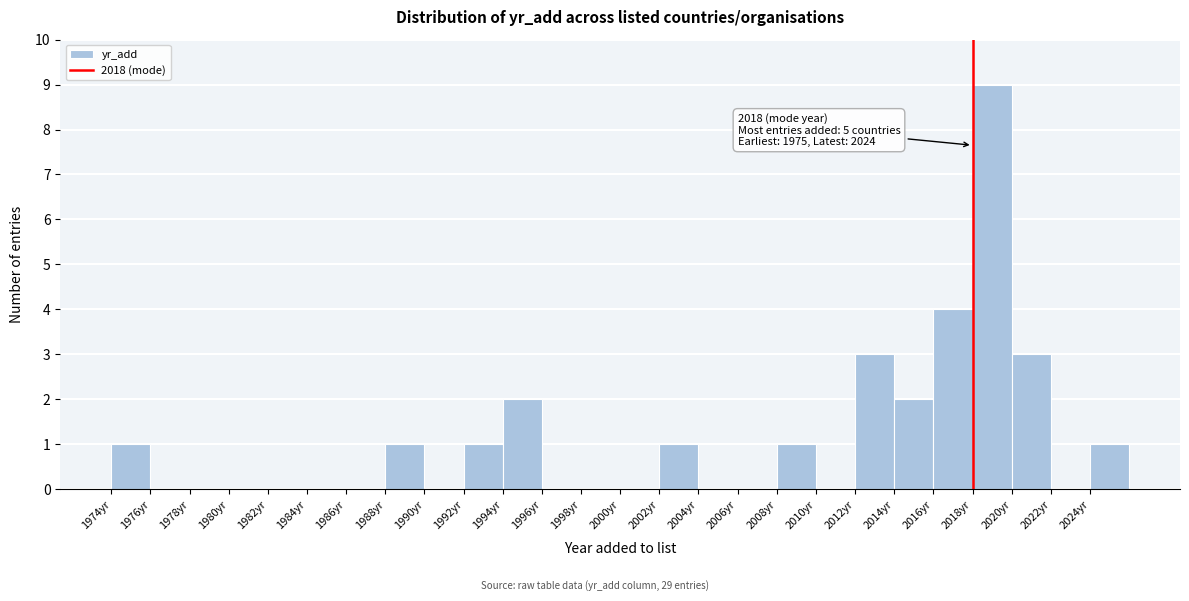

Over which range of the x-axis is the bar tallest?

2018 to 2020